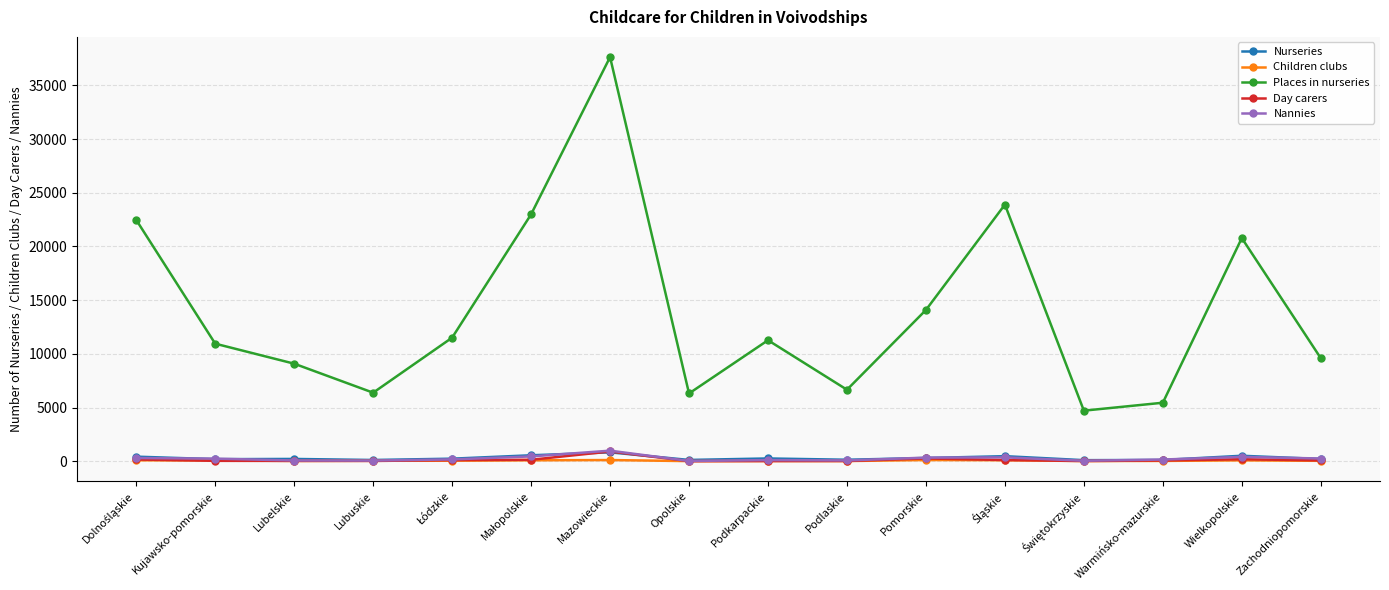

Which series changed the most between Mazowieckie and Warmińsko-mazurskie?

Places in nurseries